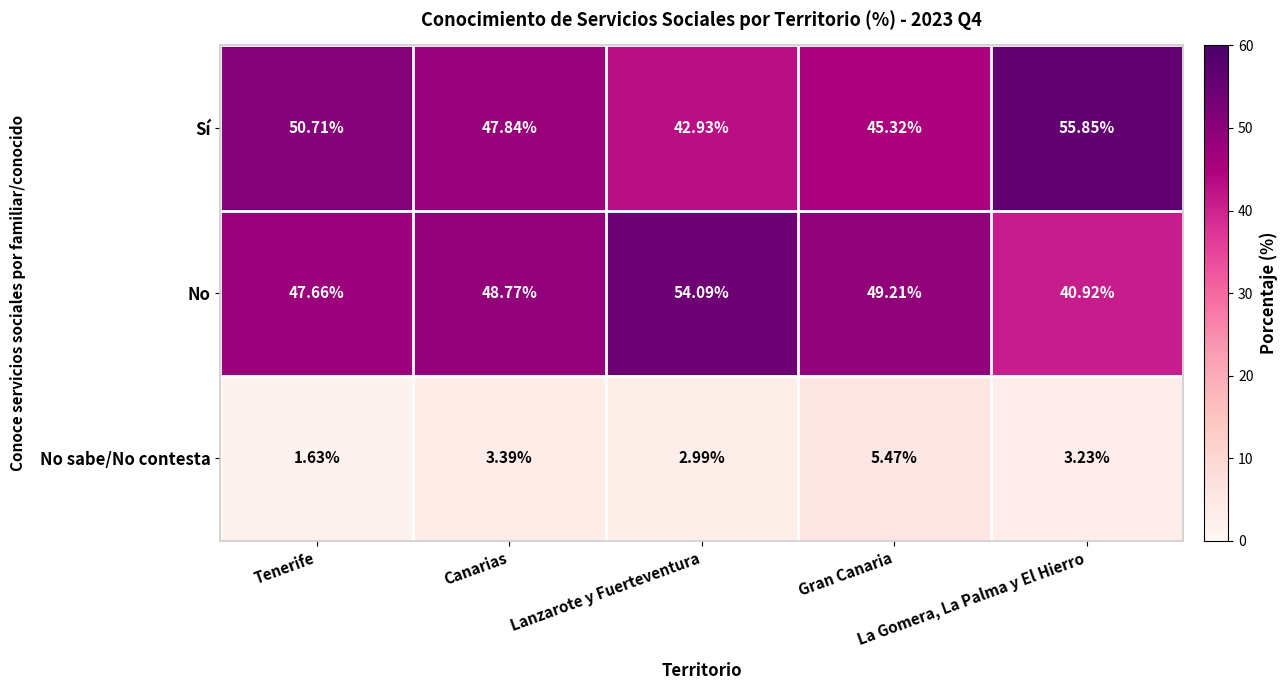

Which series has the largest range (max minus min)?

No